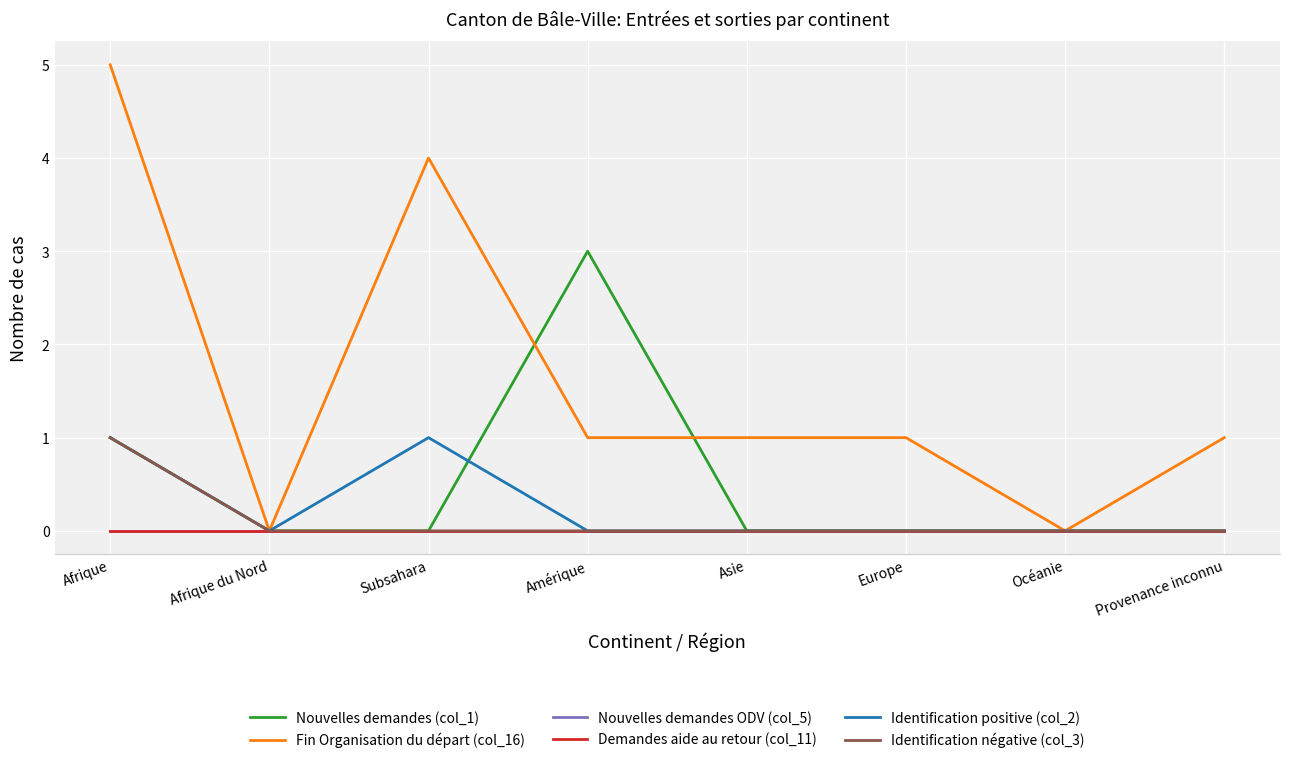

Does the chart display data point markers on the line(s)?

No